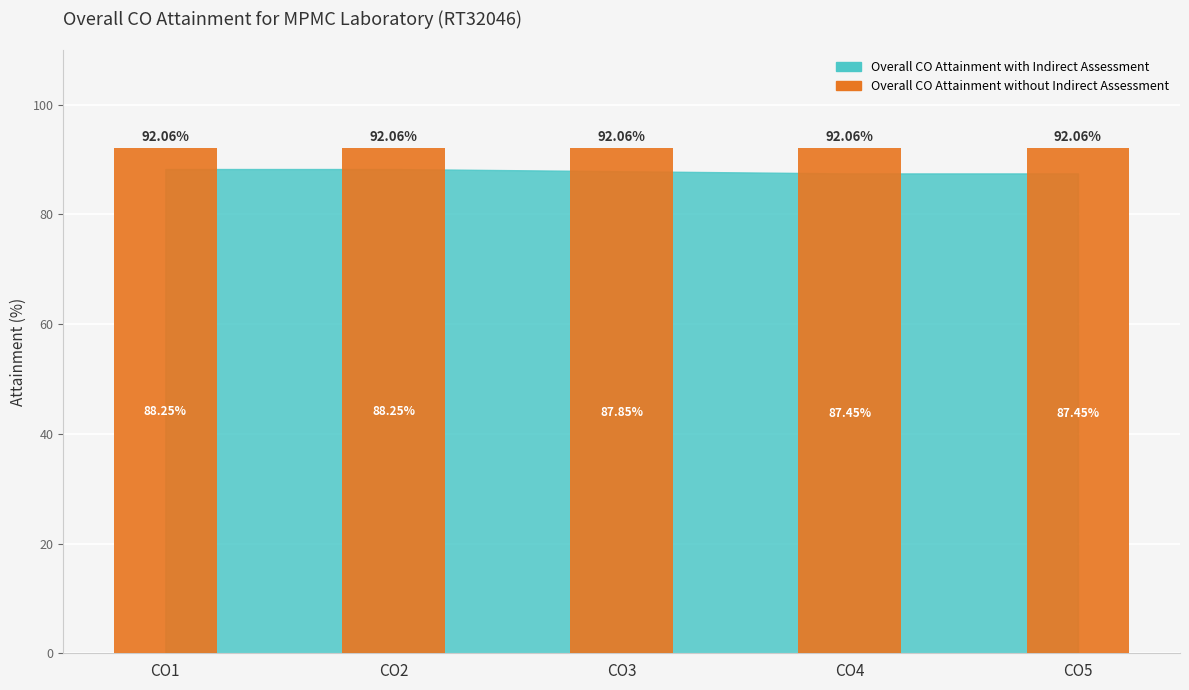

True or false: Overall CO Attainment with Indirect Assessment has a value of 87.5 at CO5.

True